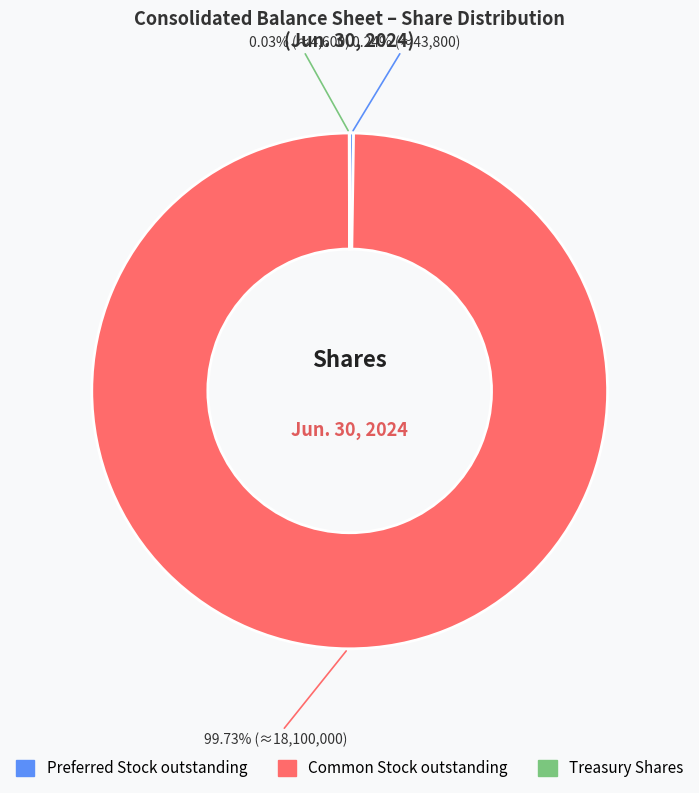

Which category accounts for the majority?

Common Stock outstanding